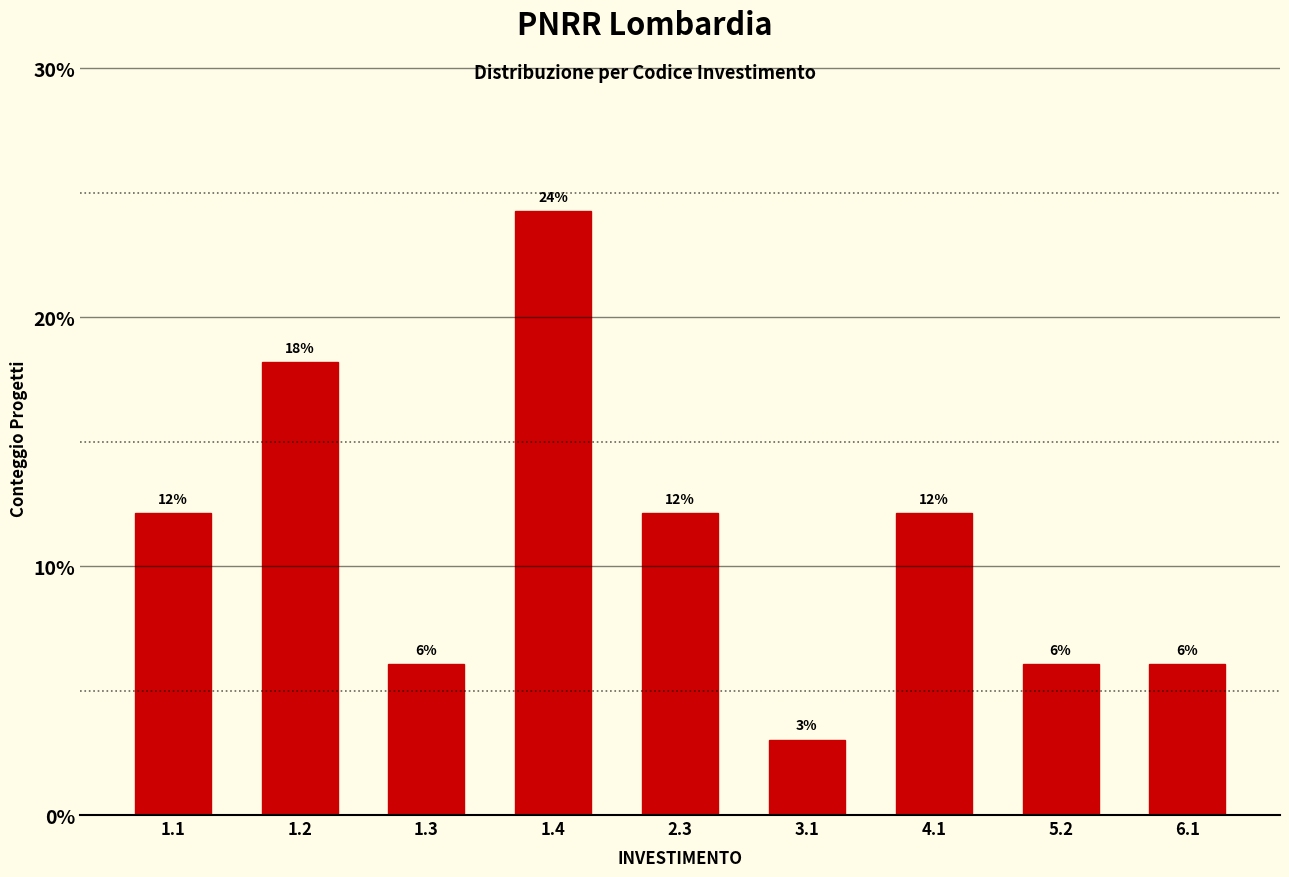

How many bars are there in total?

9